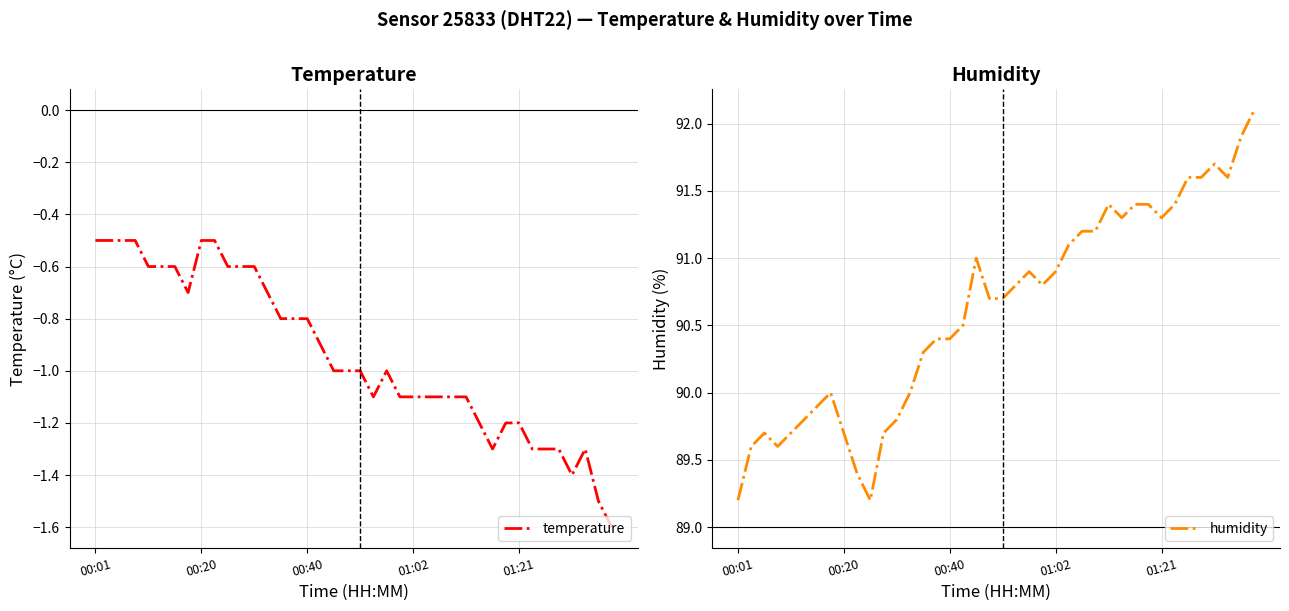

What is the minimum value for temperature?

-1.6